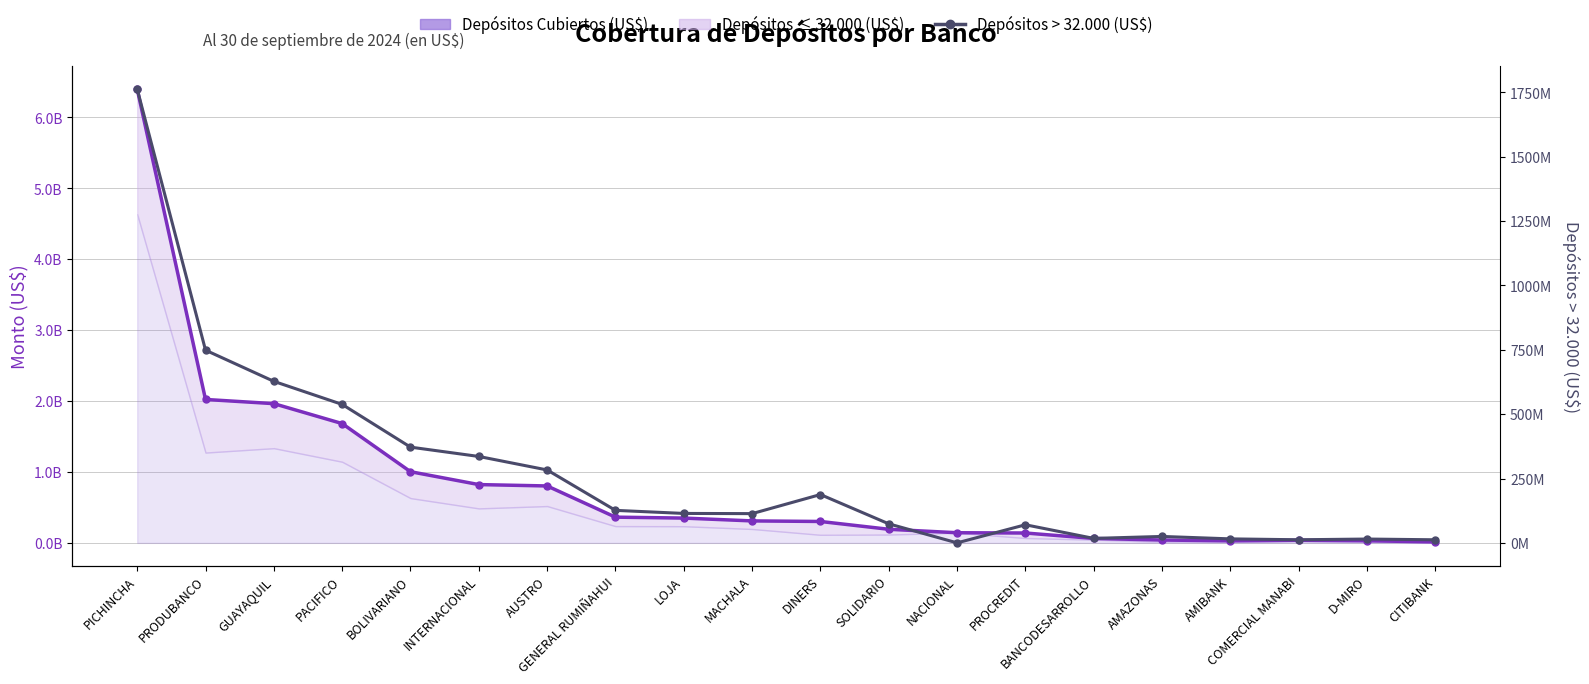

At which label is Depósitos > 32.000 (US$) closest to 881504000?

PRODUBANCO